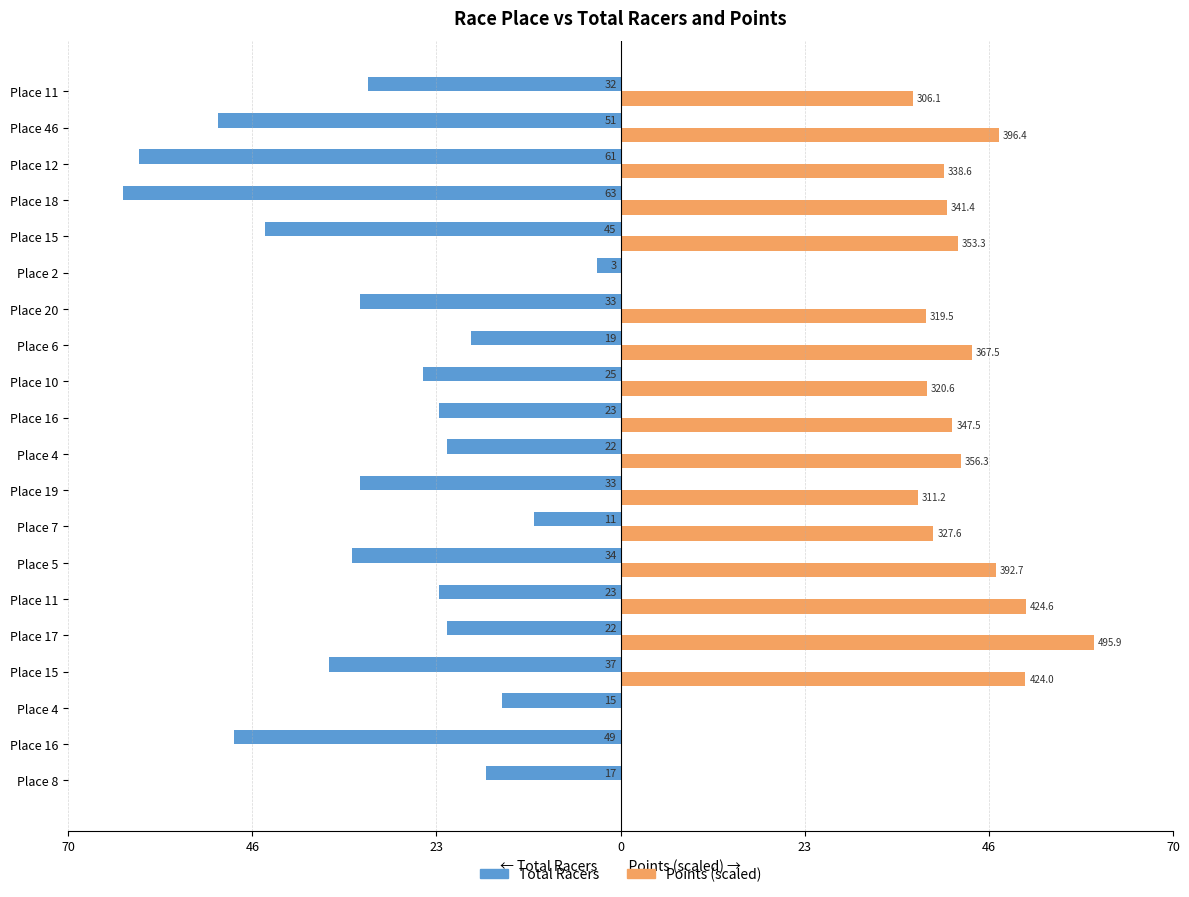

What are all the series names shown in the legend?

Total Racers, Points (scaled)